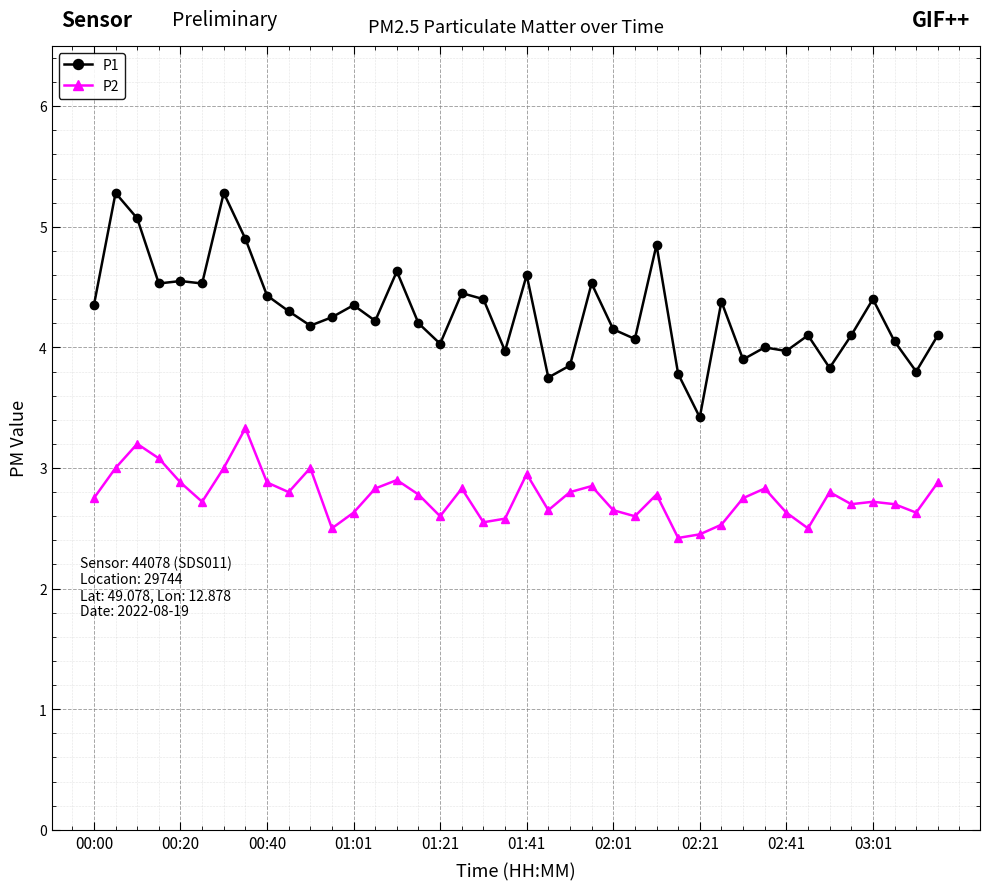

What is the smallest value displayed?

2.4